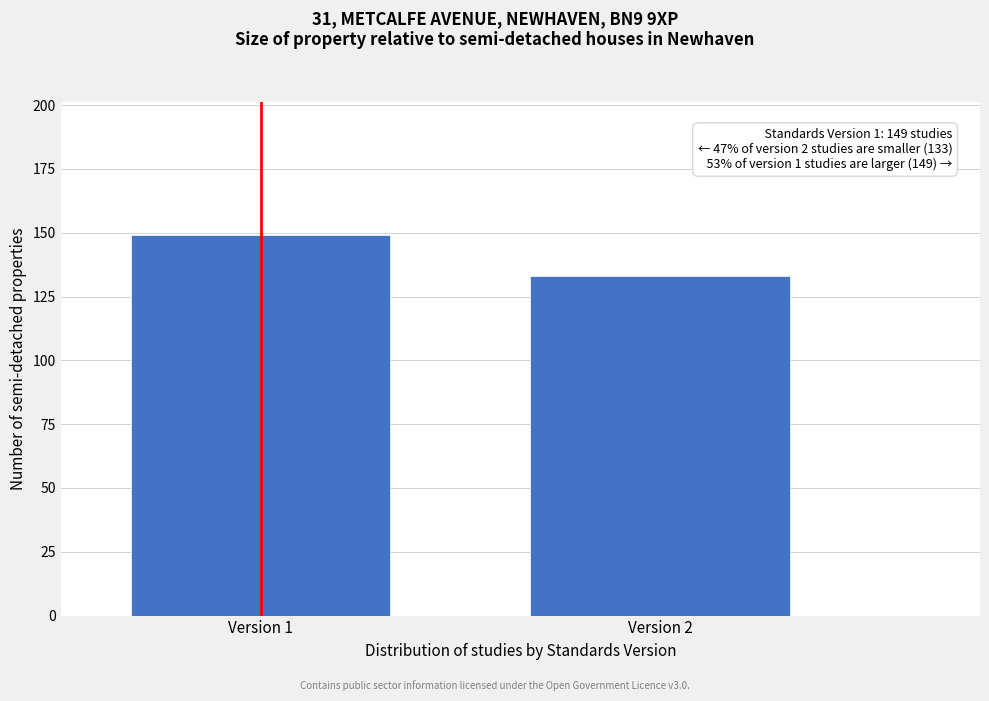

Reading right to left, transcribe all the data shown in this chart.

133	149